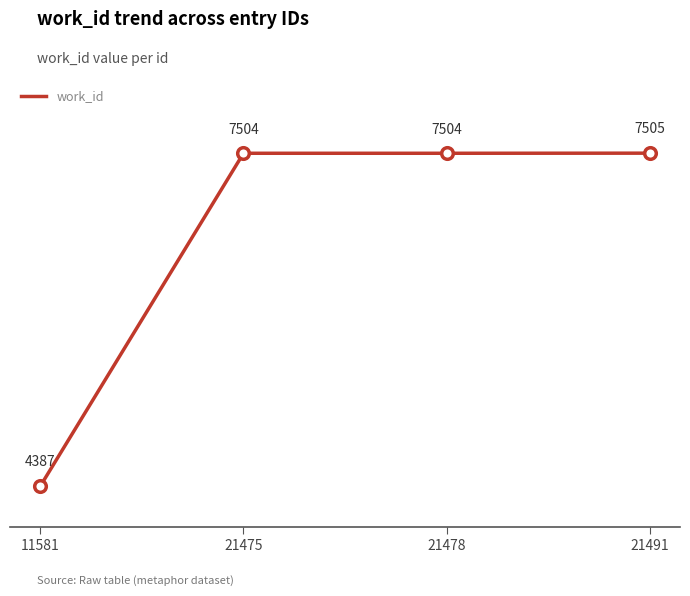

What is the ratio of the value at 21478 to the value at 21491?

1.0